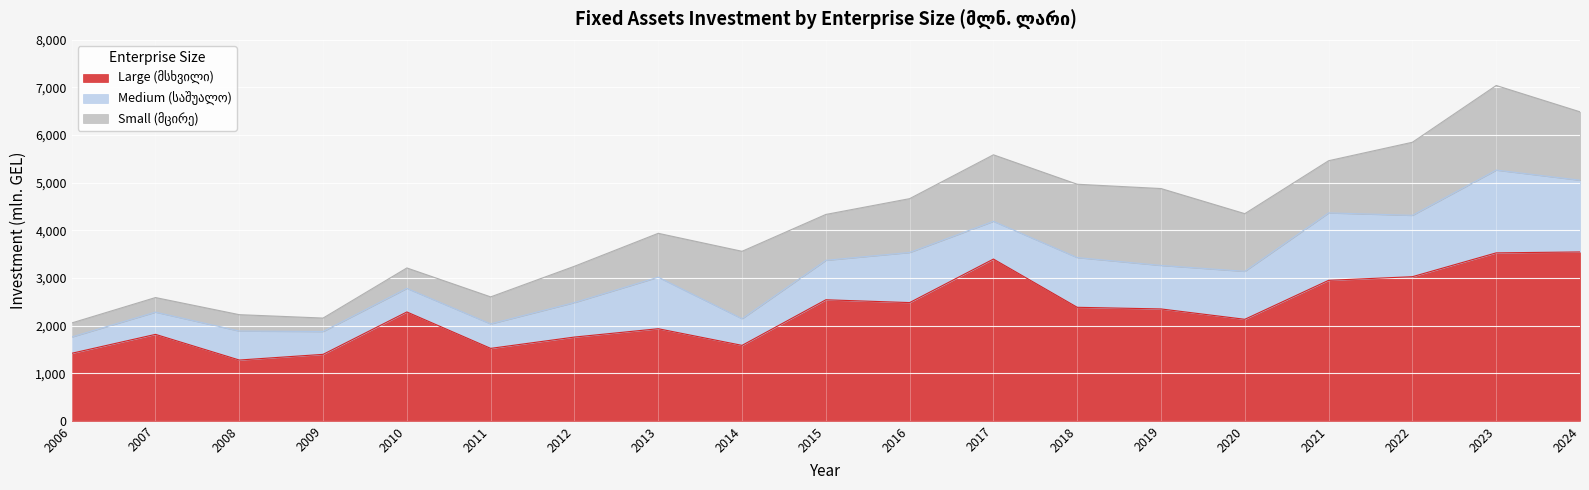

The value of Large (მსხვილი) at 2008 is 1276.4. True or false?

True